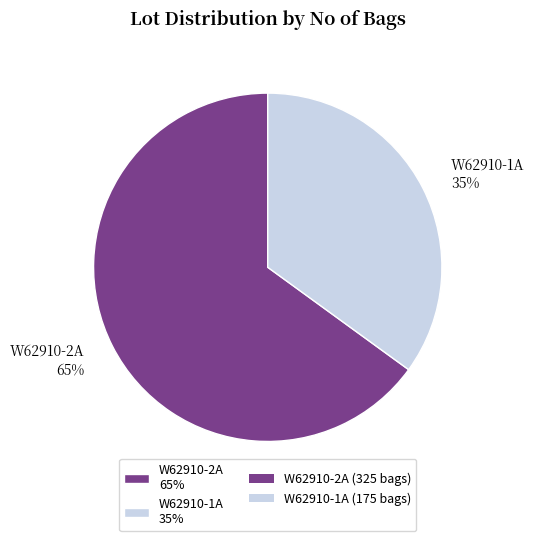

Which category has the smallest portion of the pie?

W62910-1A